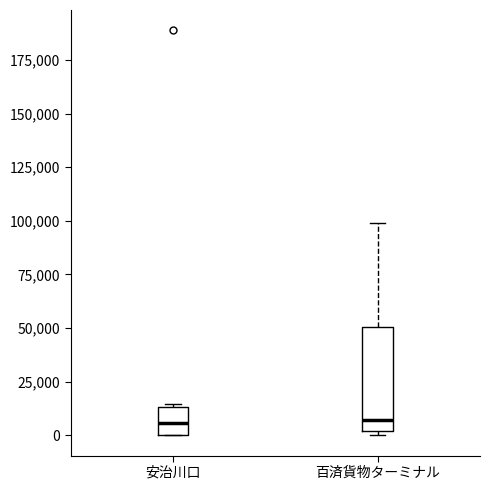

Which box is the tallest, from its lower edge to its upper edge?

百済貨物ターミナル